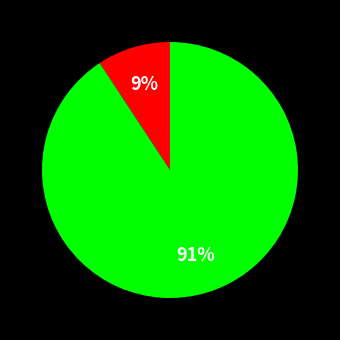

How many segments does this pie chart have?

2